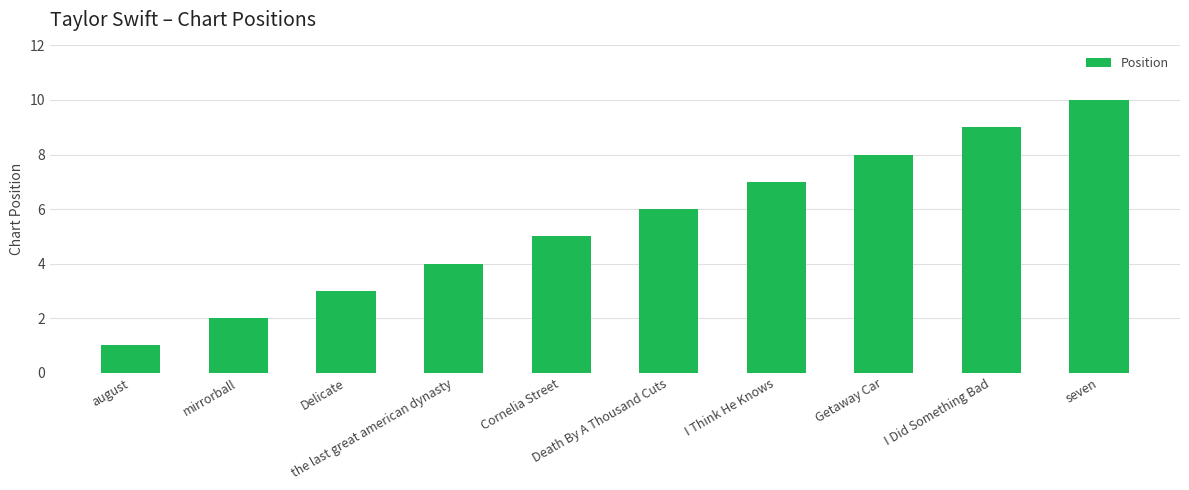

What is the ratio of the value at I Did Something Bad to the value at august?

9.0